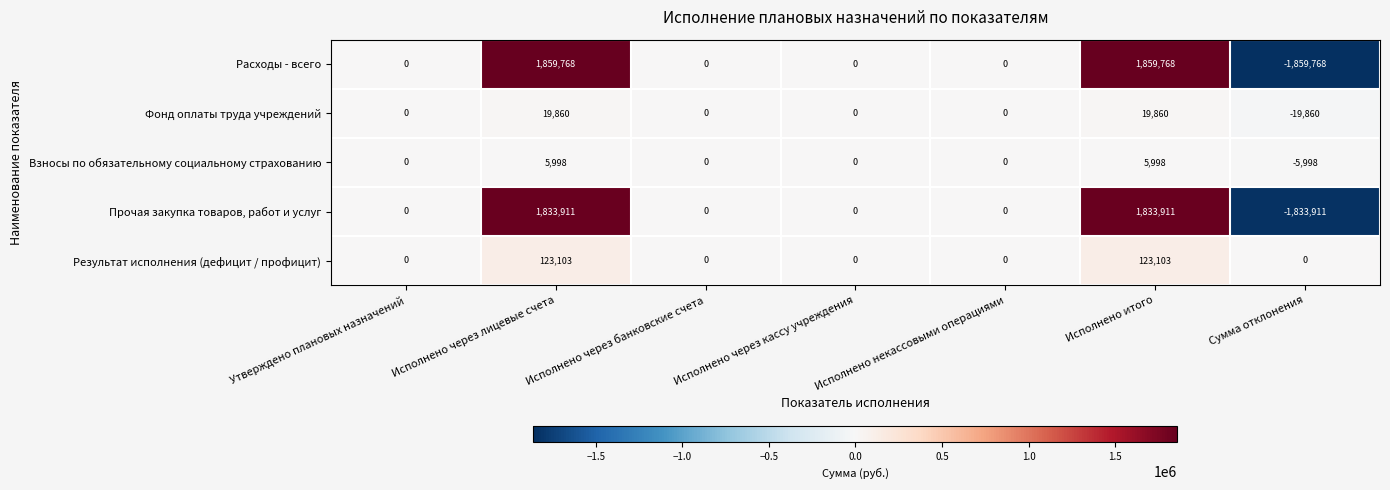

Between Исполнено через кассу учреждения and Исполнено итого, which series saw the biggest shift?

Расходы - всего